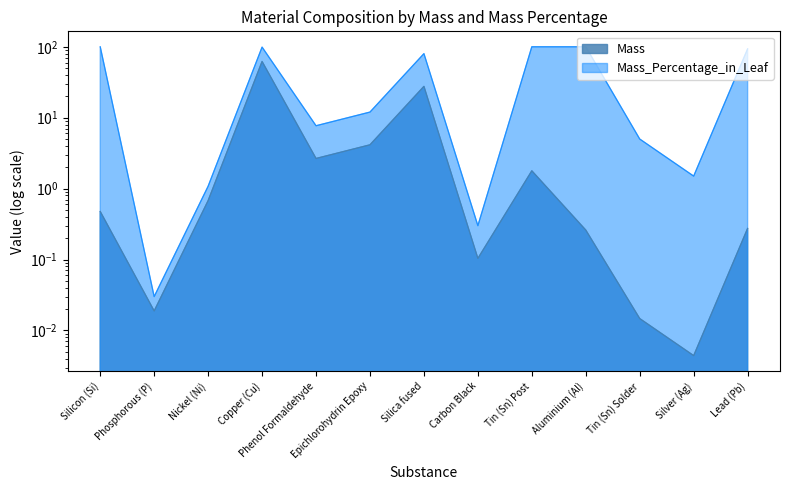

List the series in order of their peak value, lowest first.

Mass, Mass_Percentage_in_Leaf